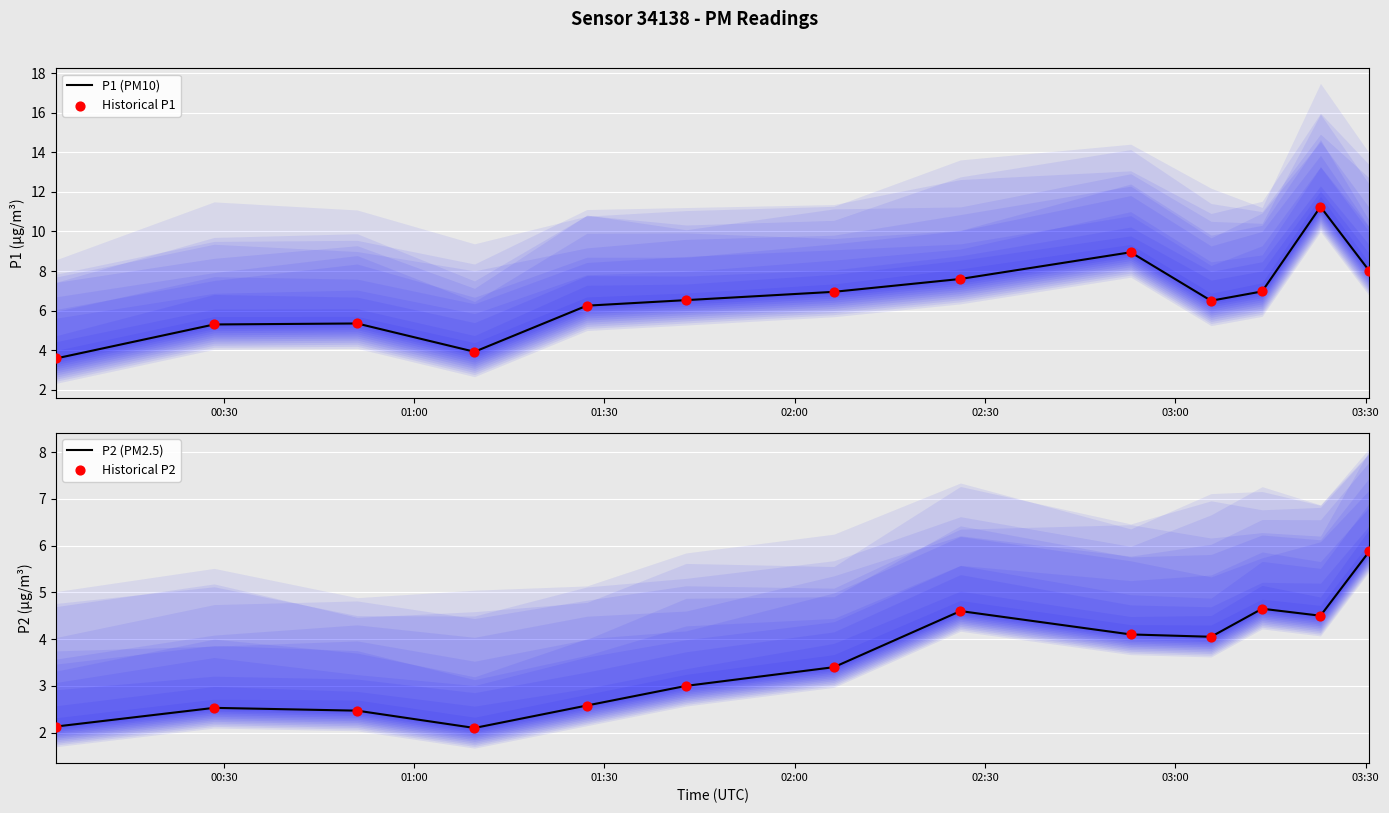

Which series contains the highest Y value?

P1 (PM10)